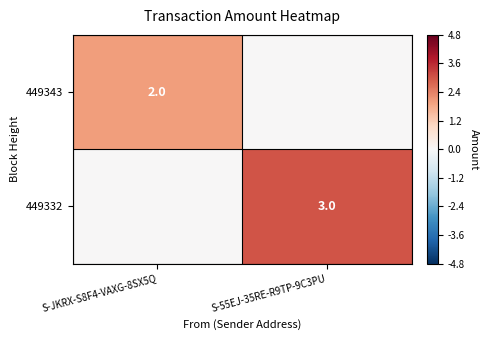

True or false: 449332 has a value of 3 at S-55EJ-35RE-R9TP-9C3PU.

True